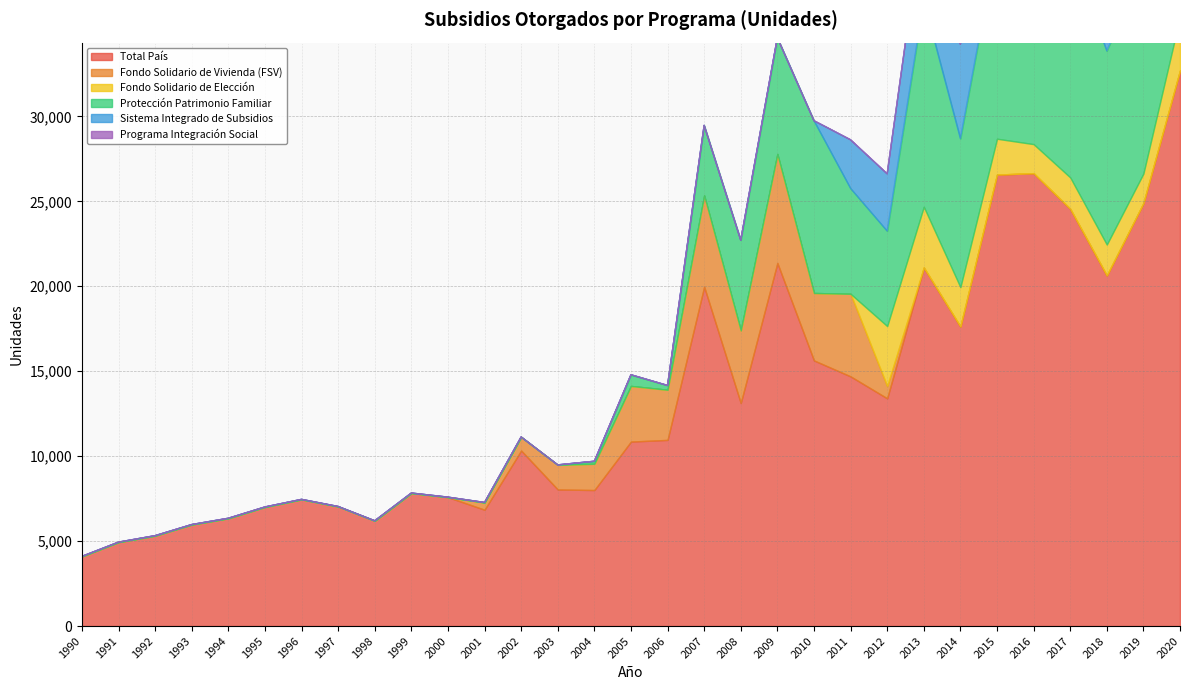

How many times do Fondo Solidario de Vivienda (FSV) and Fondo Solidario de Elección cross each other?

1